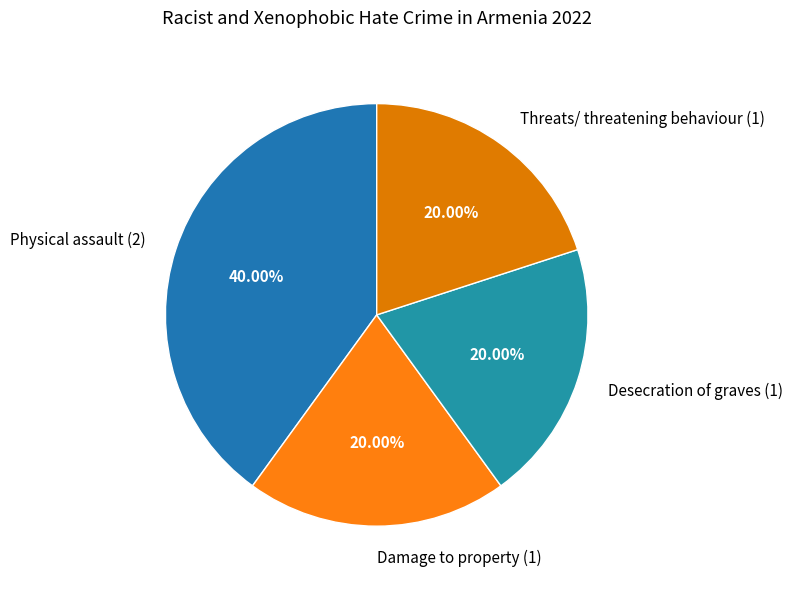

Does Threats/ threatening behaviour account for over 50% of the chart?

No